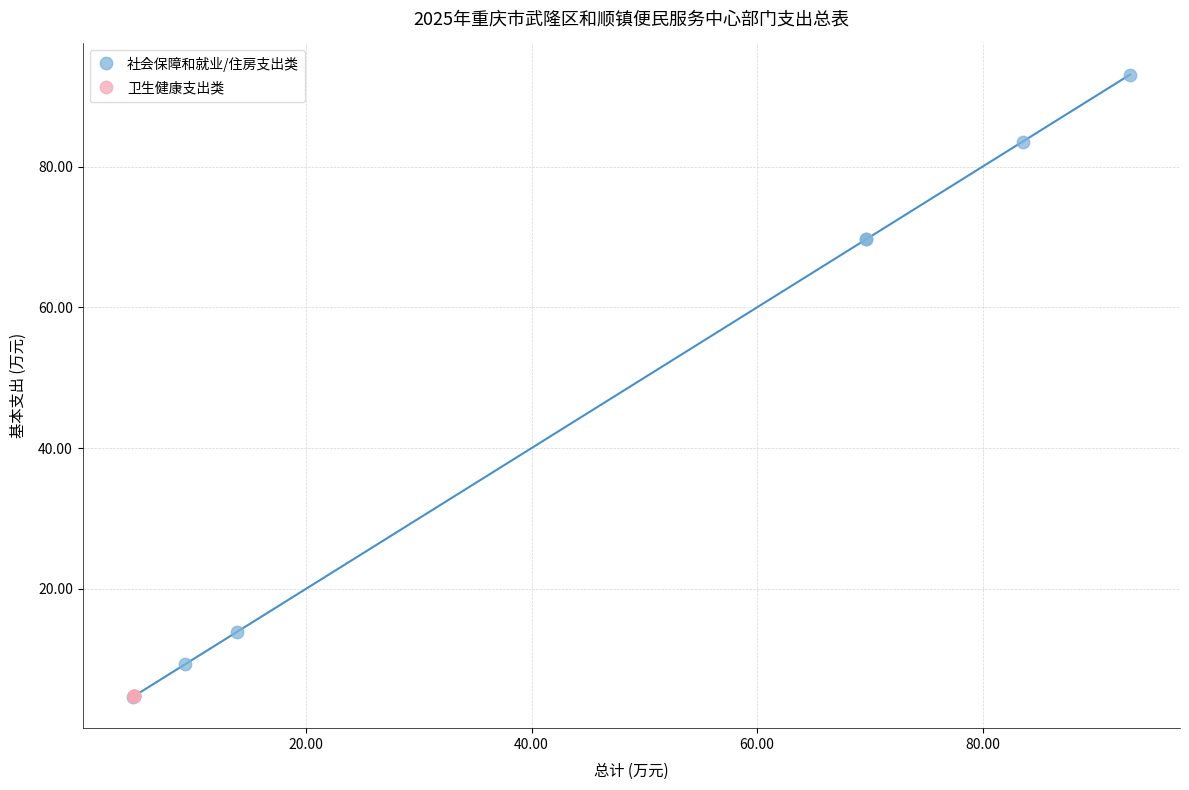

Which series has the widest spread of Y values?

社会保障和就业/住房支出类